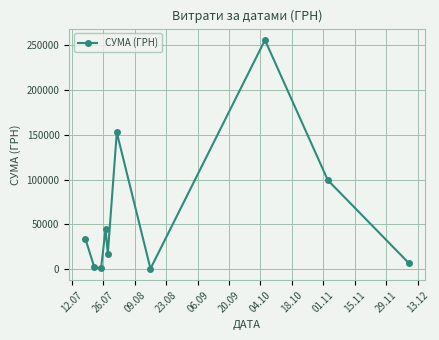

How many interior local valleys (lower than both neighbors) does the data have?

3